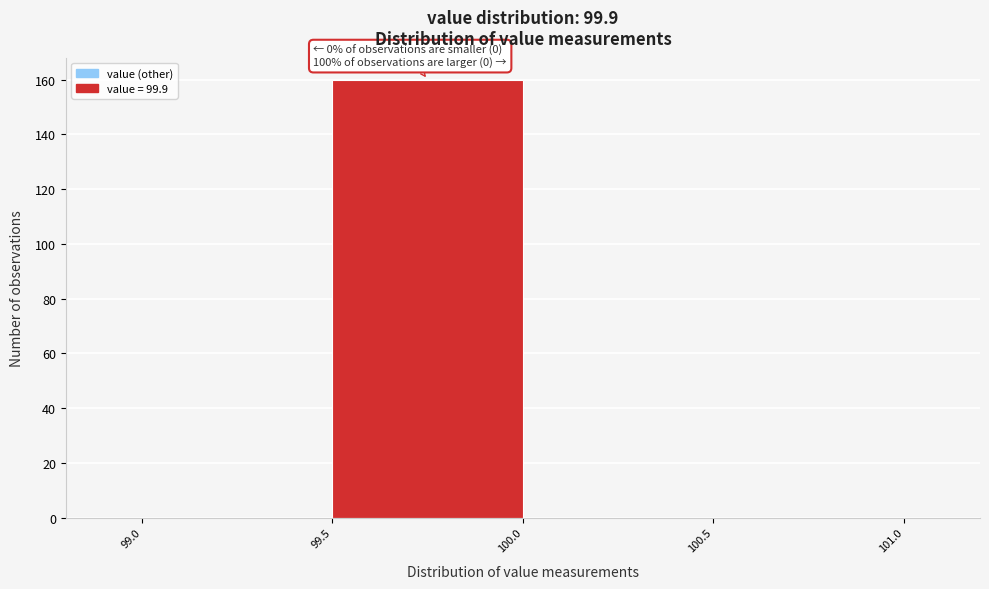

Over which range of the x-axis is the bar tallest?

99.5 to 100.0